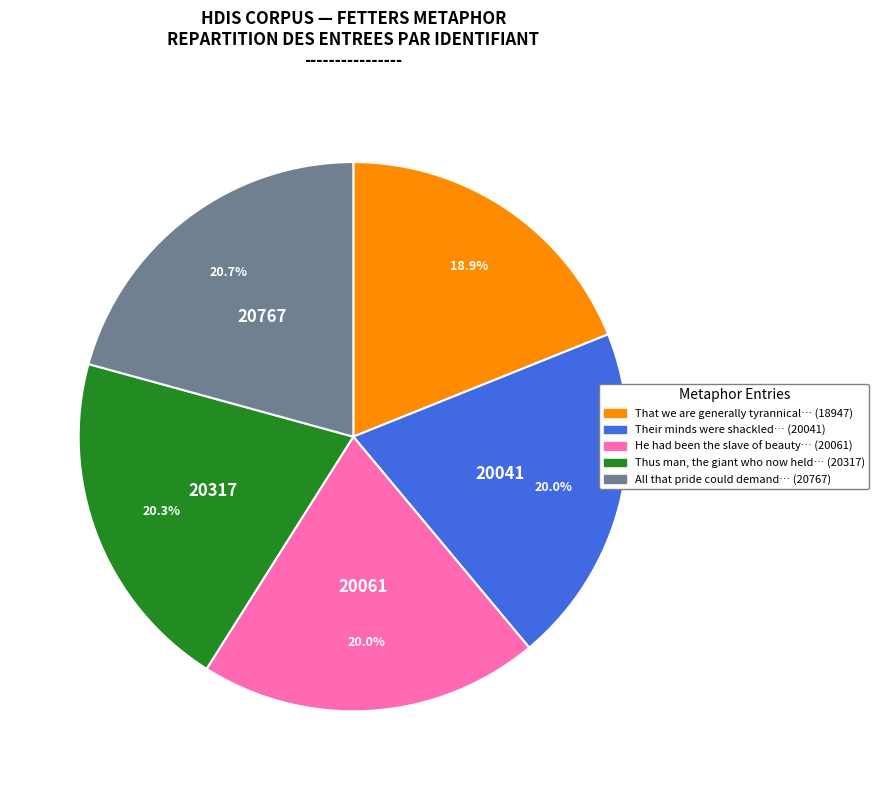

What portion of the pie excludes Thus man, the giant who now held… (20317)?

79.7%